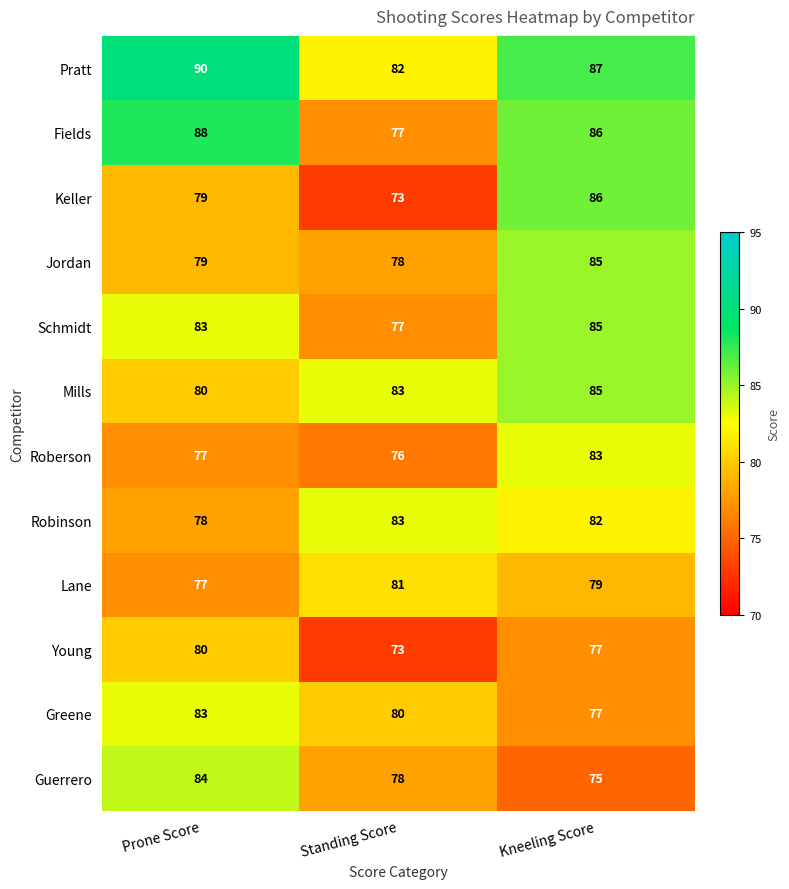

Which series has the largest total across all categories?

Pratt